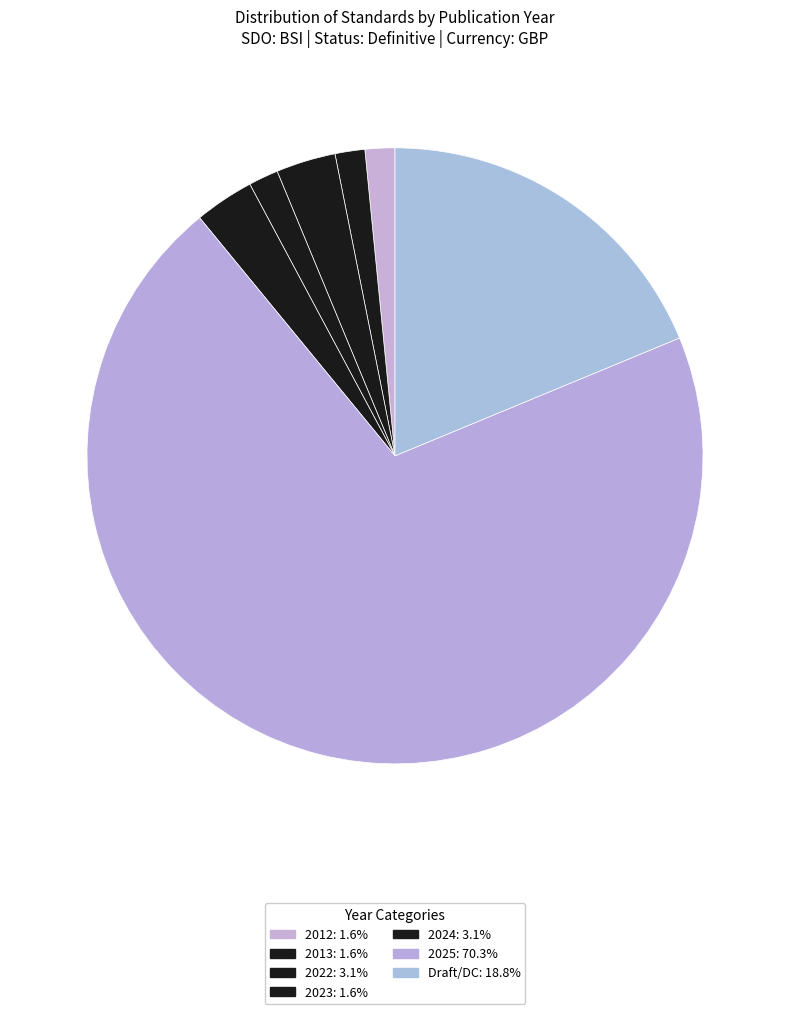

Which category has the biggest portion of the pie?

2025 (430)